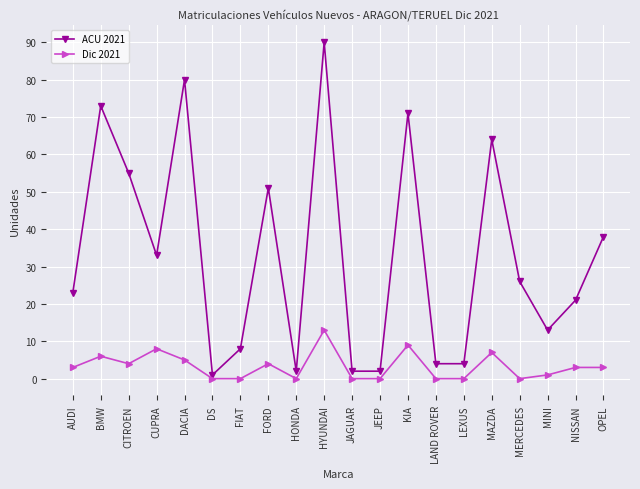

Where is ACU 2021 nearest to the value 45?

FORD